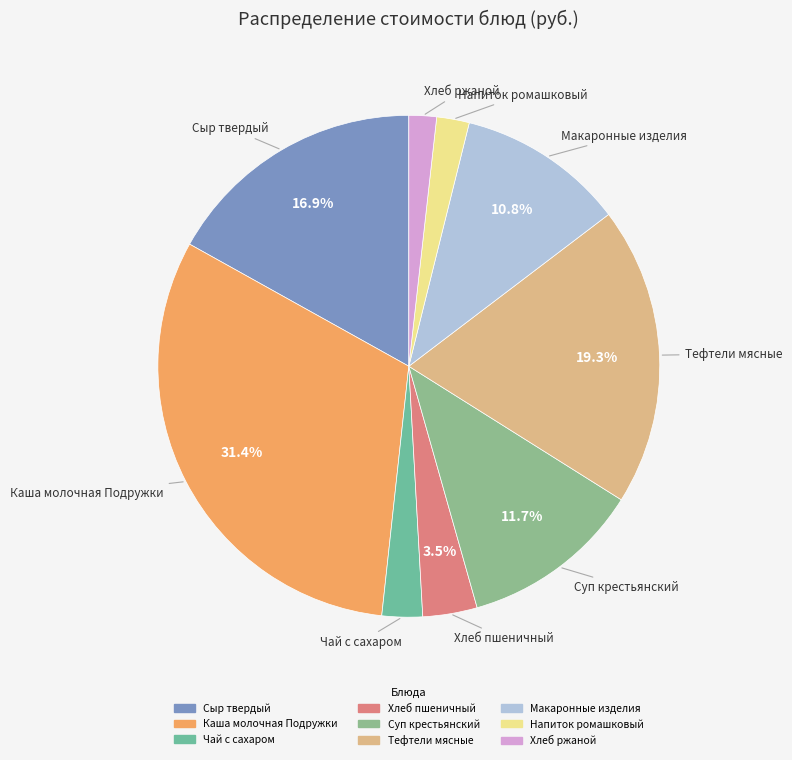

How much of the chart is everything except Суп крестьянский?

88.3%